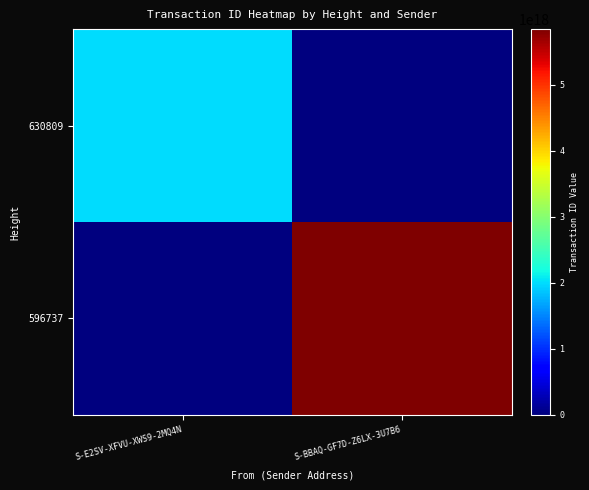

How many series are shown in this chart?

2